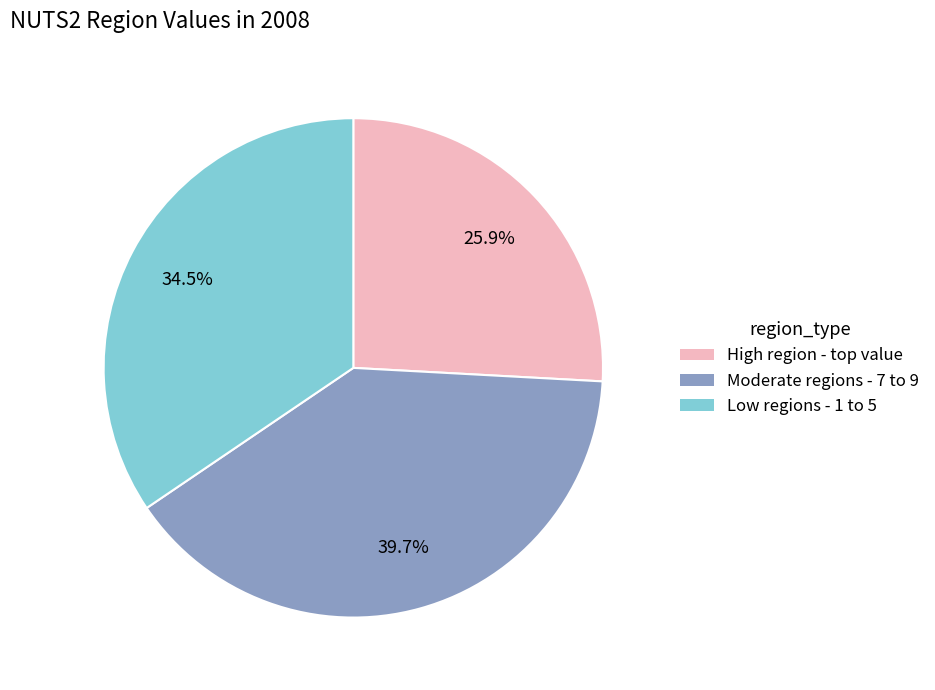

What is the largest slice in the pie chart?

Moderate regions - 7 to 9